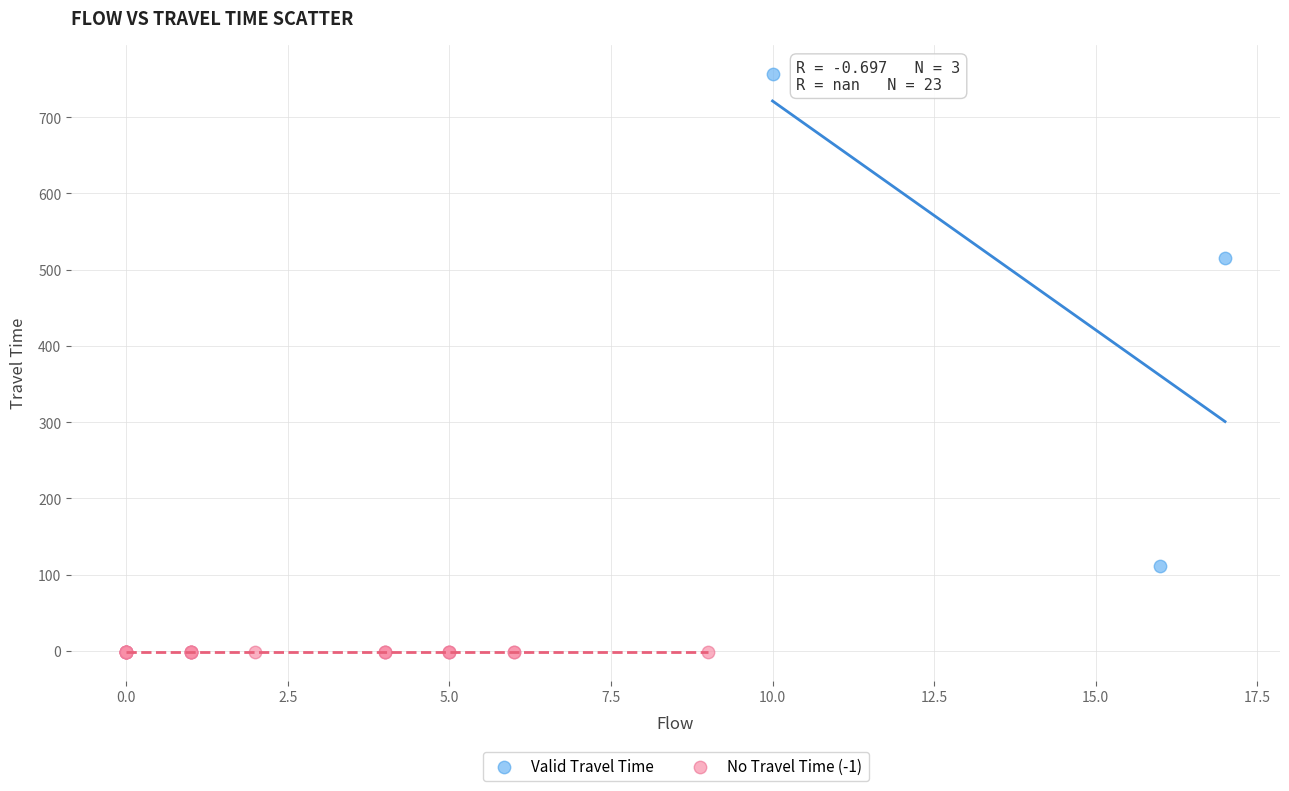

Which series contains the lowest Y value?

No Travel Time (-1)